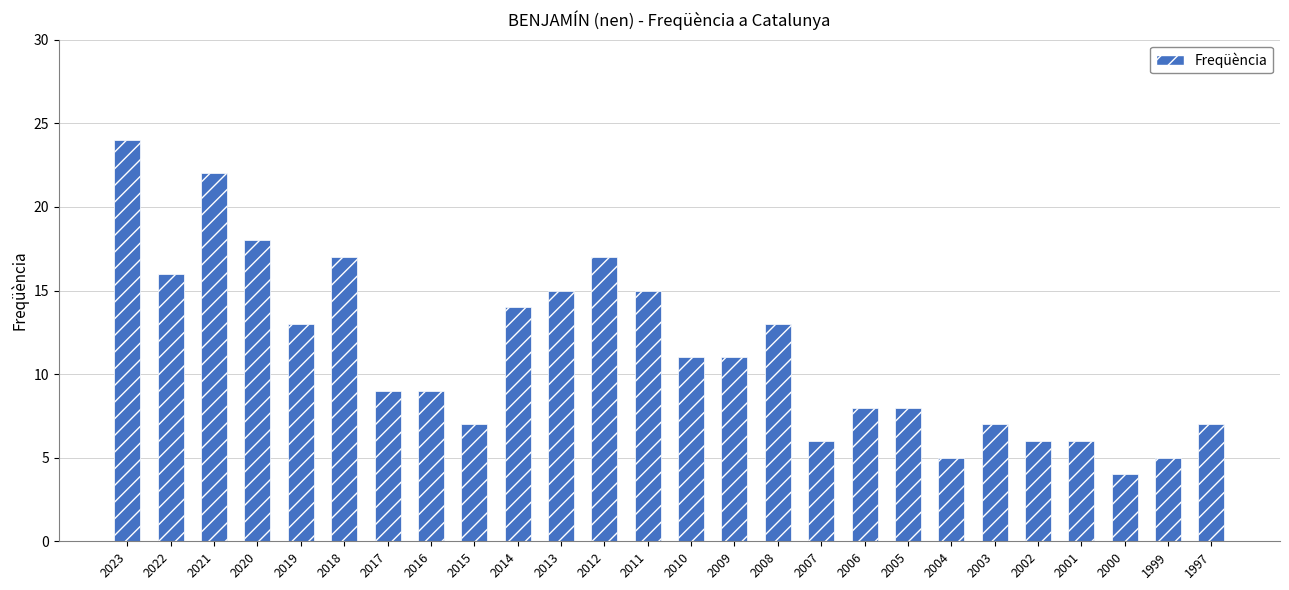

What is the maximum value shown in the chart?

24